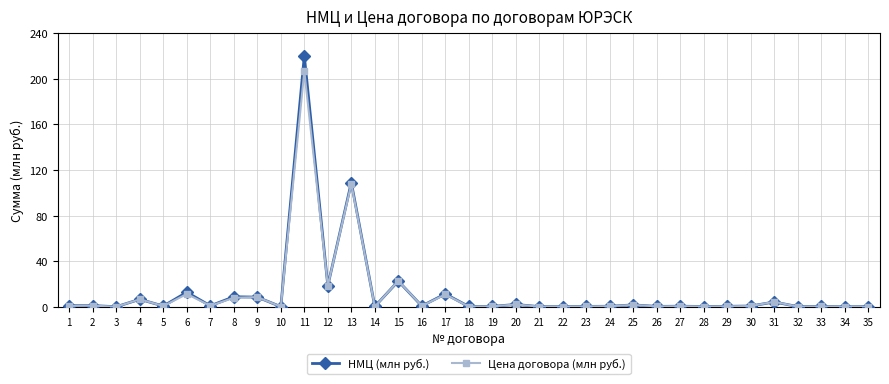

True or false: Цена договора (млн руб.) has a value of 24.5 at 13.

False